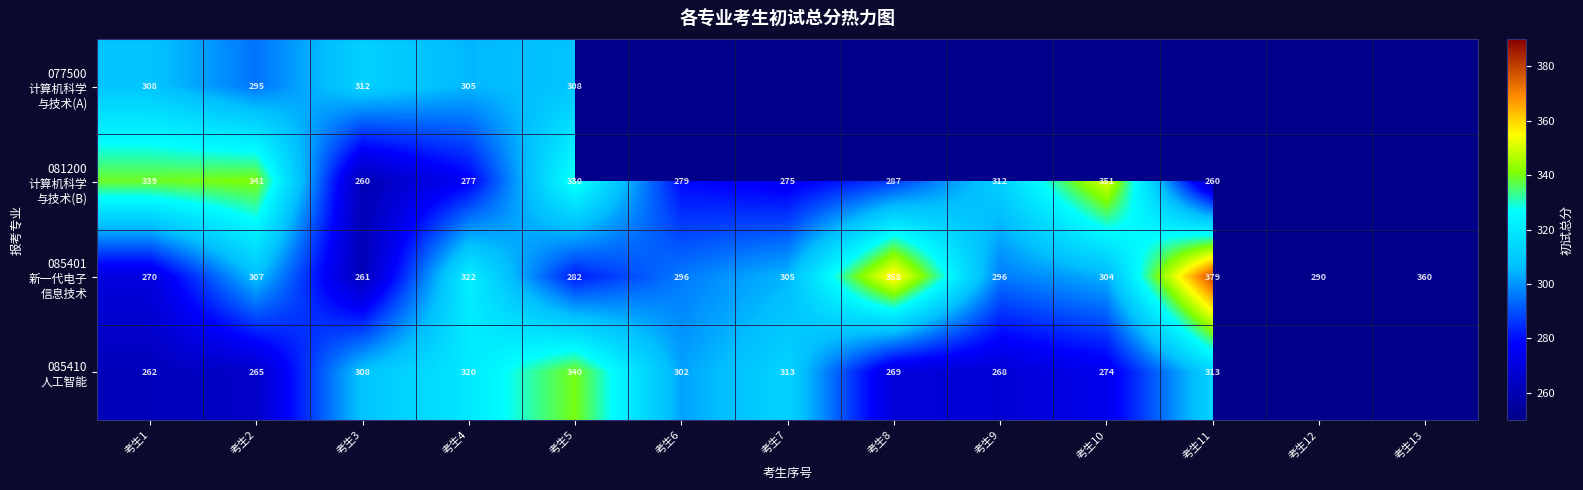

How many data points does each series have?

13